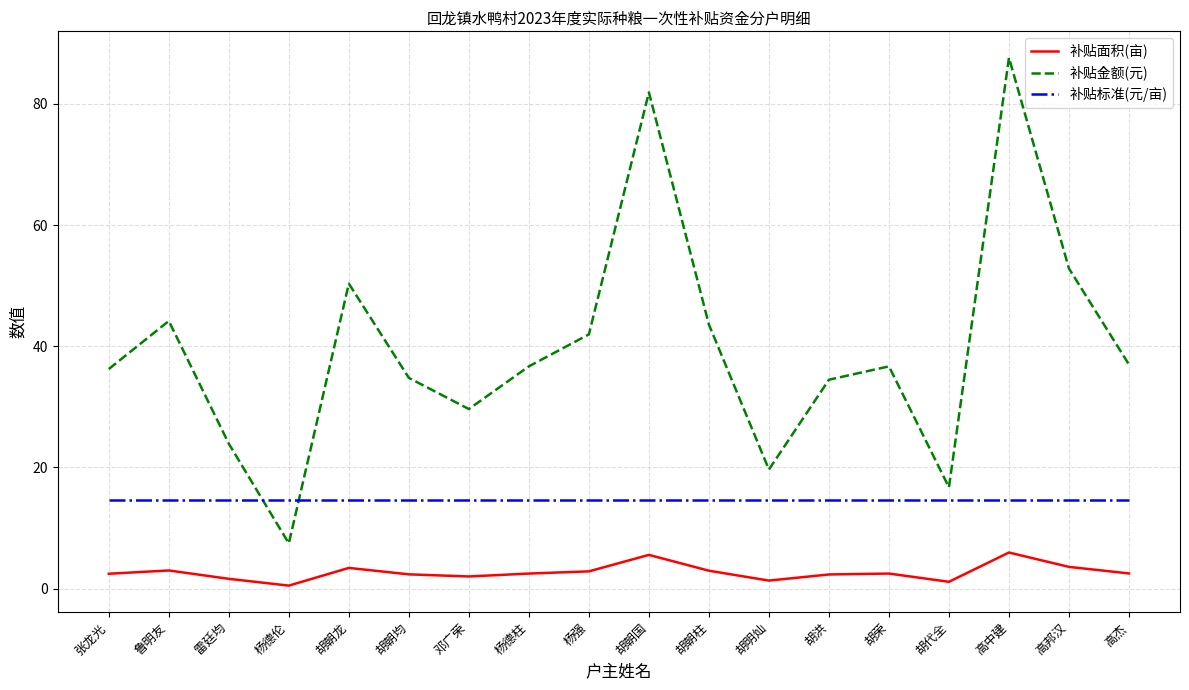

What is the sum of all 补贴金额(元) values?

715.6